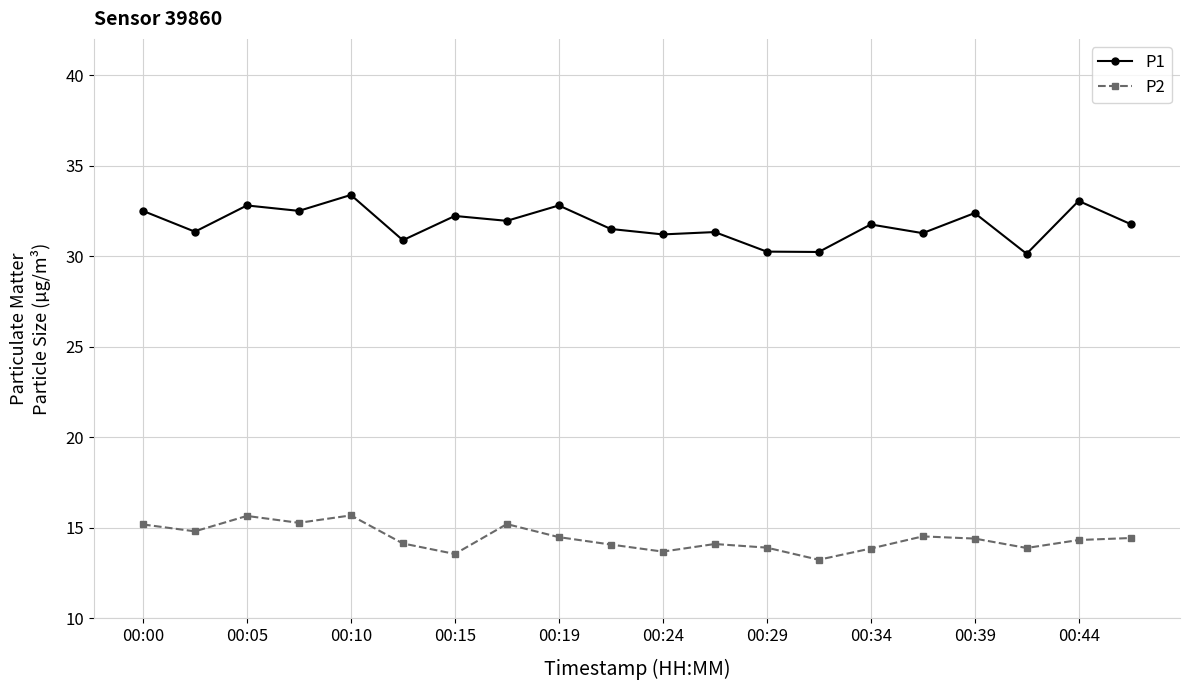

True or false: P1 and P2 cross at least once.

False